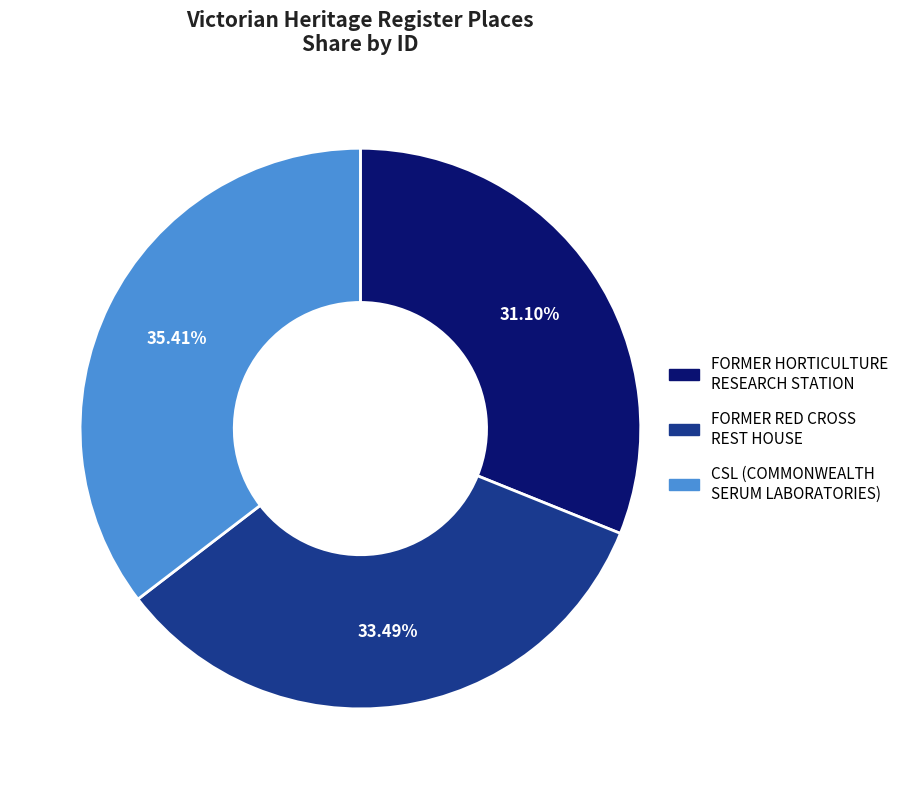

Does FORMER HORTICULTURE RESEARCH STATION represent more than half of the total?

No